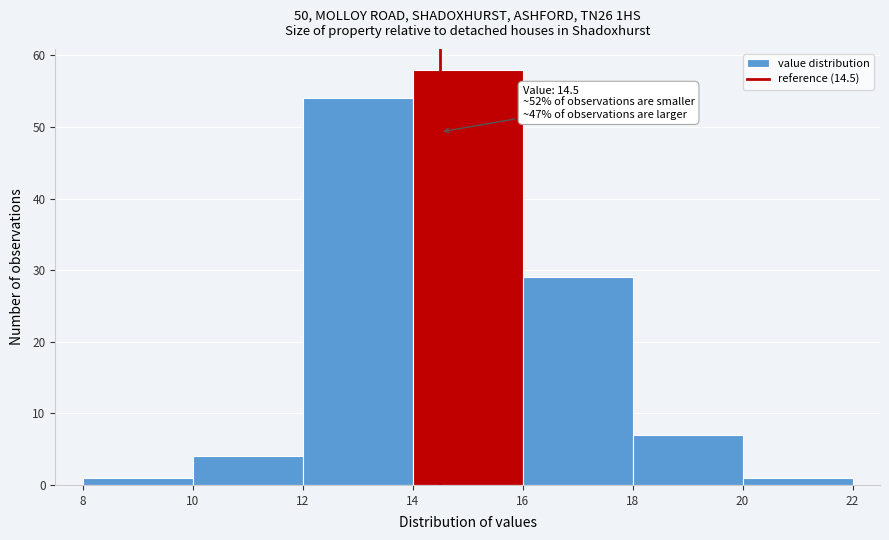

Over which range of the x-axis is the bar tallest?

14 to 16